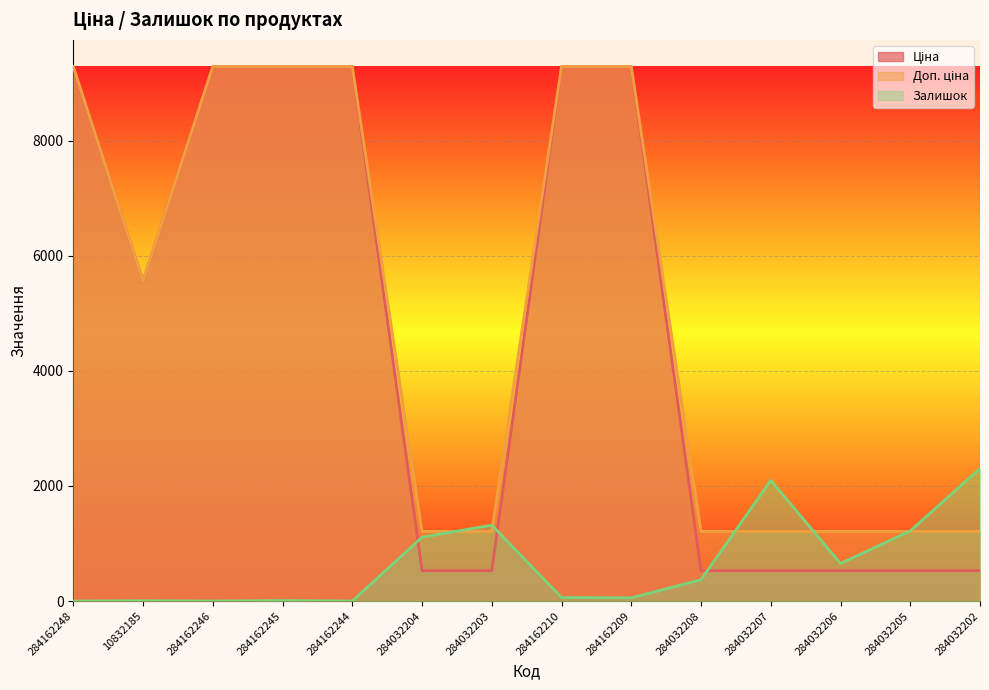

What is the difference between the highest and lowest values at 10832185?

5554.3